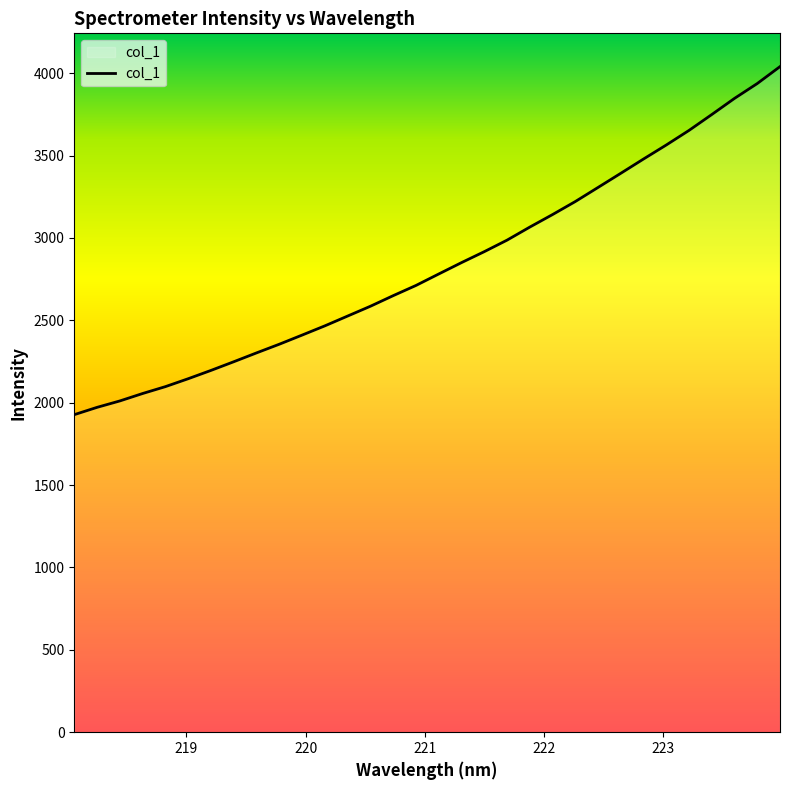

How many lines are shown in the chart?

1